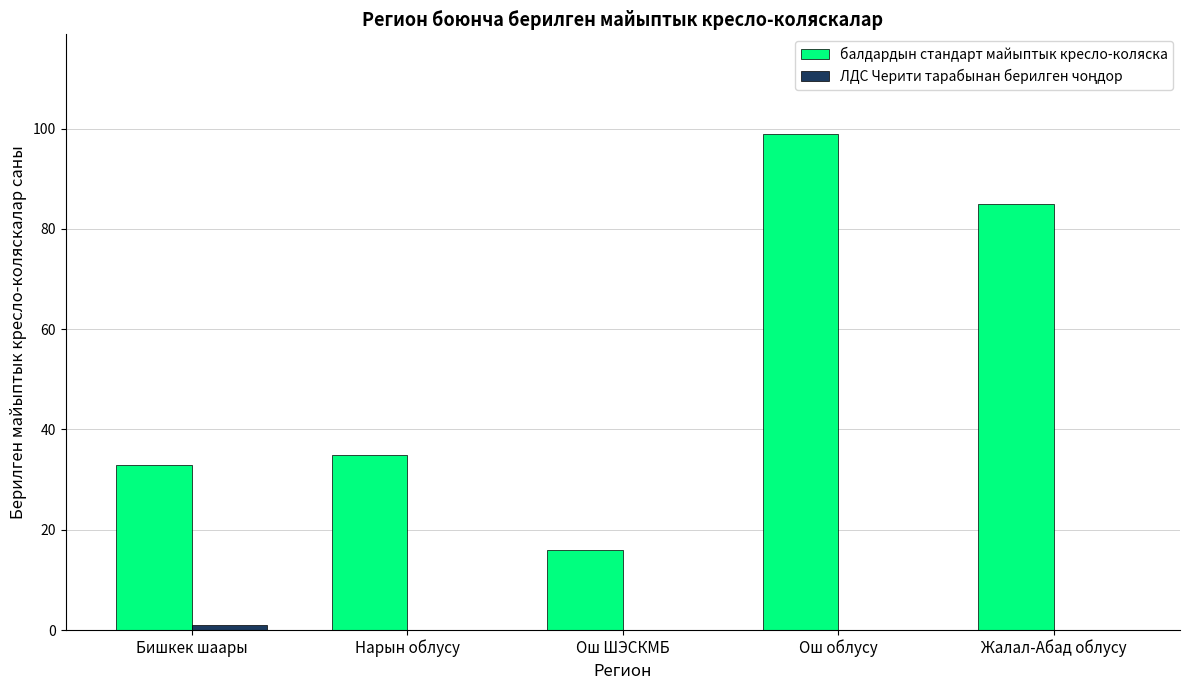

What is the maximum value shown in the chart?

99